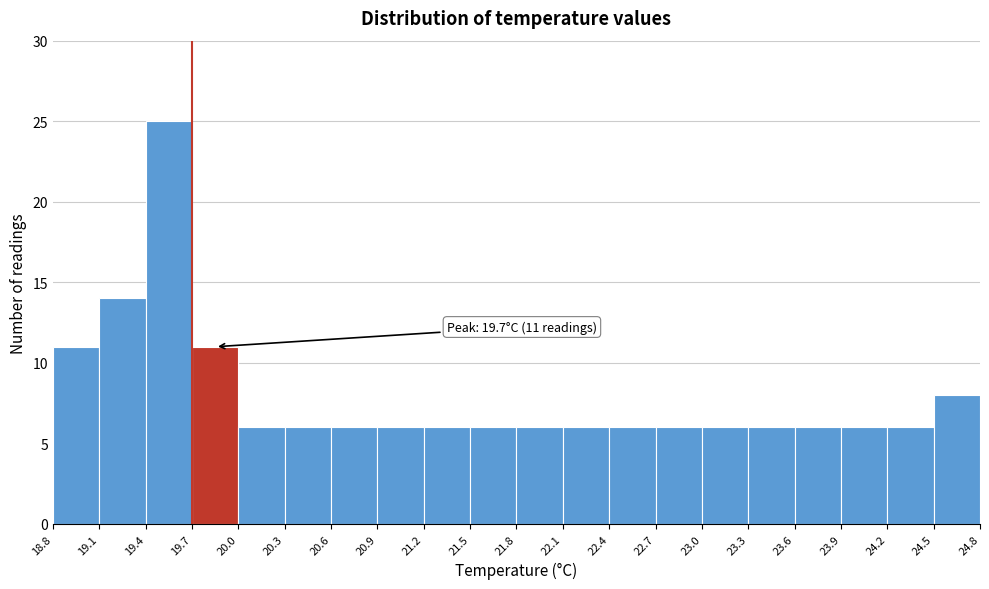

Over which range of the x-axis is the bar tallest?

19.4 to 19.7